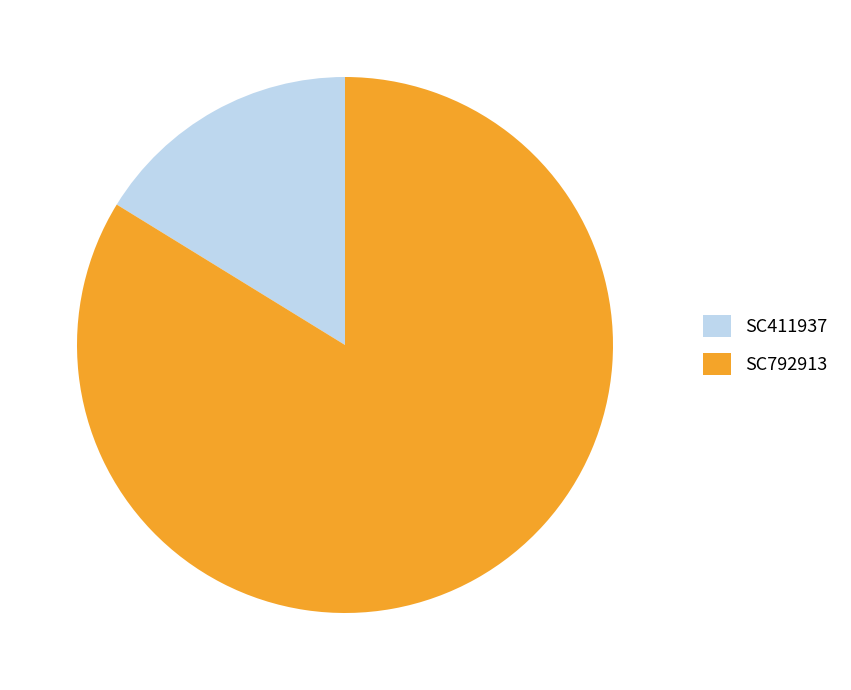

Combined, do SC411937 and SC792913 account for over 50%?

Yes